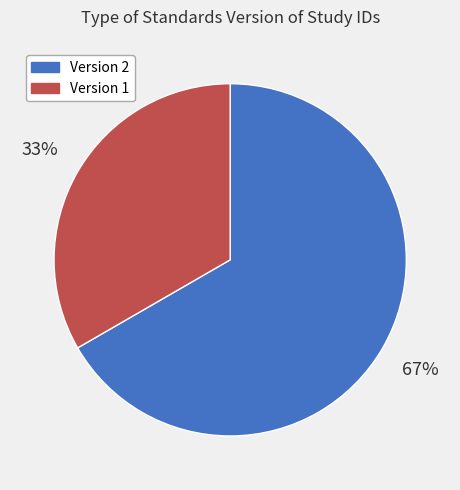

Is it true that Version 1 is 33% of the pie?

True